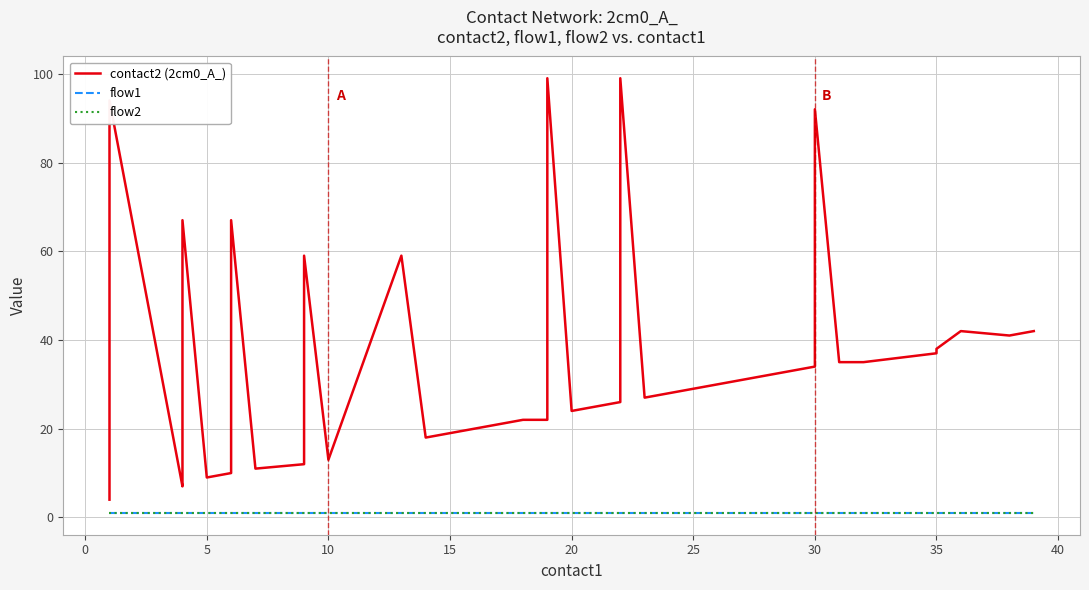

Does the chart display data point markers on the line(s)?

No